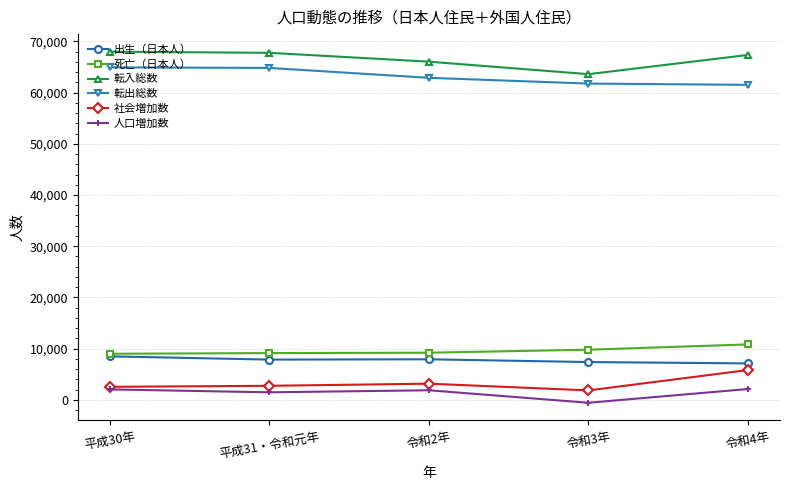

What is the total value across all series at 令和3年?

143806